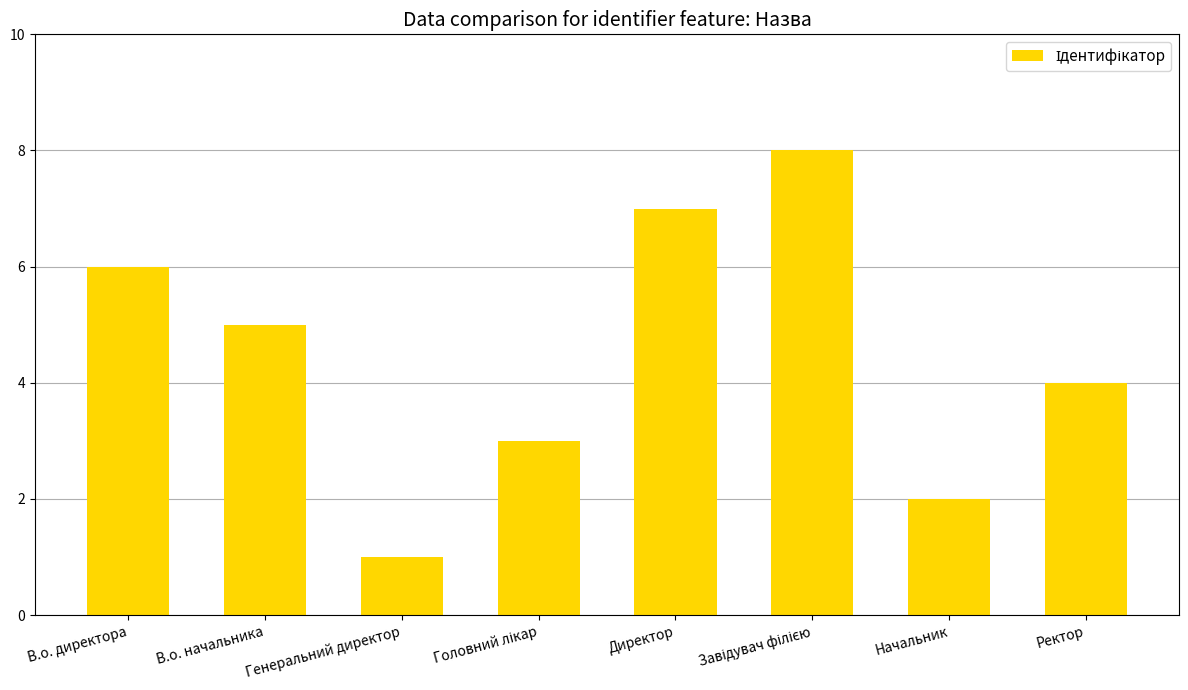

What is the minimum value shown in the chart?

1